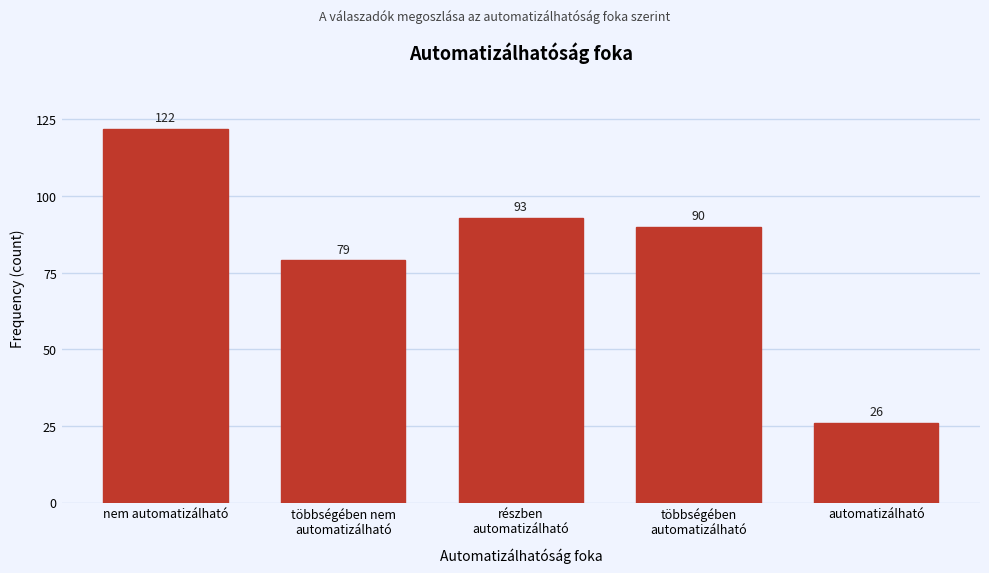

Reading right to left, list all the values displayed in this chart.

26	90	93	79	122